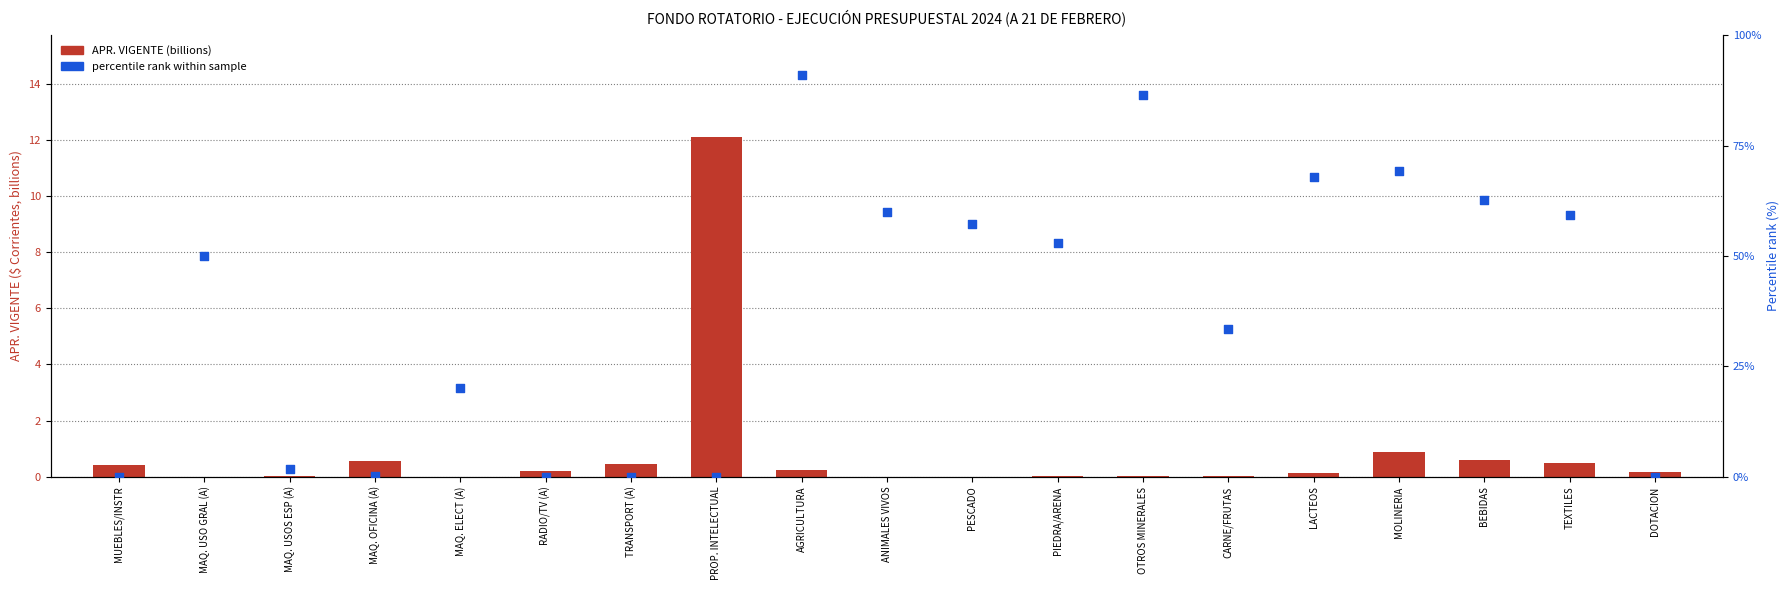

Which series contains the highest Y value?

percentile rank within sample